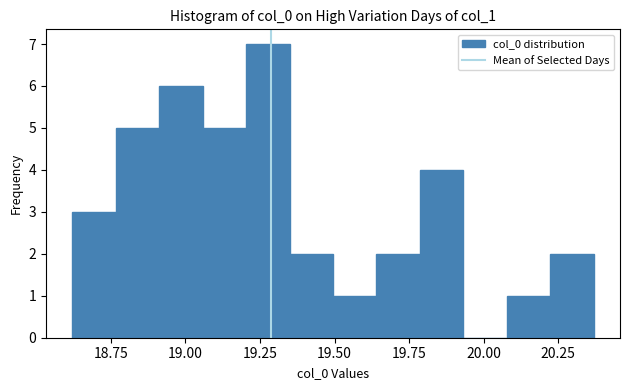

Read against the x-axis, roughly where is the centre of the tallest bar?

19.30